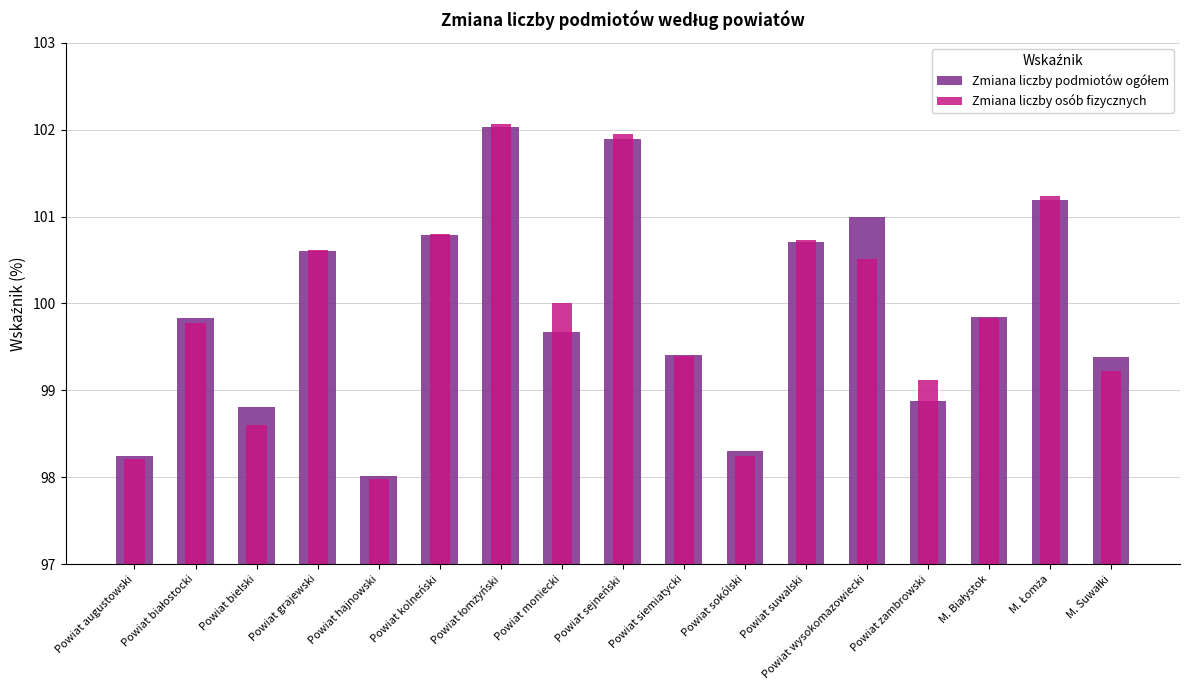

What are all the series names shown in the legend?

Zmiana liczby podmiotów ogółem, Zmiana liczby osób fizycznych